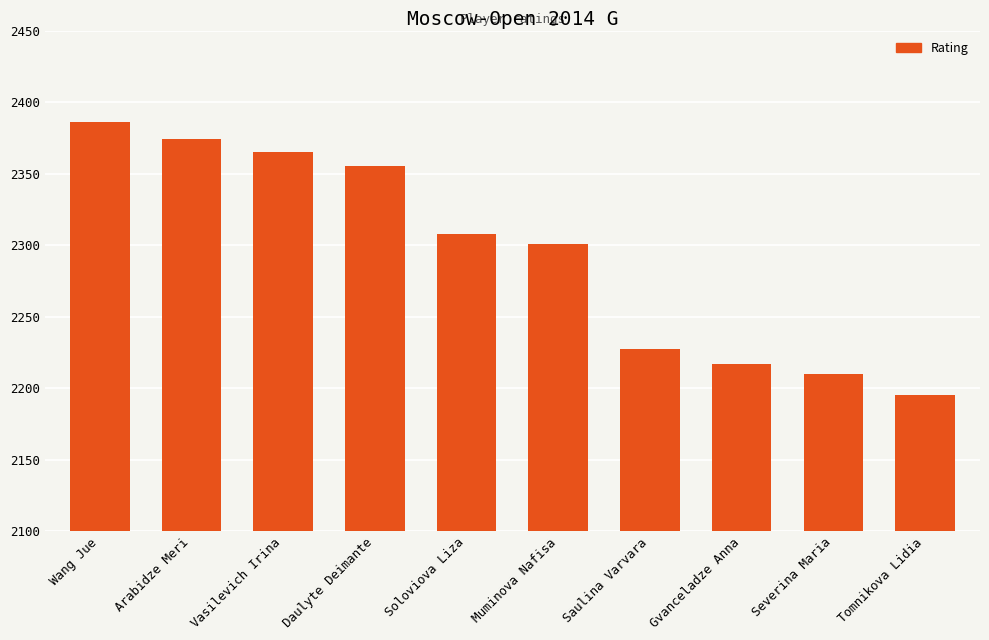

Reading left to right, extract all data points from this chart.

2386	2374	2365	2355	2308	2301	2227	2217	2210	2195